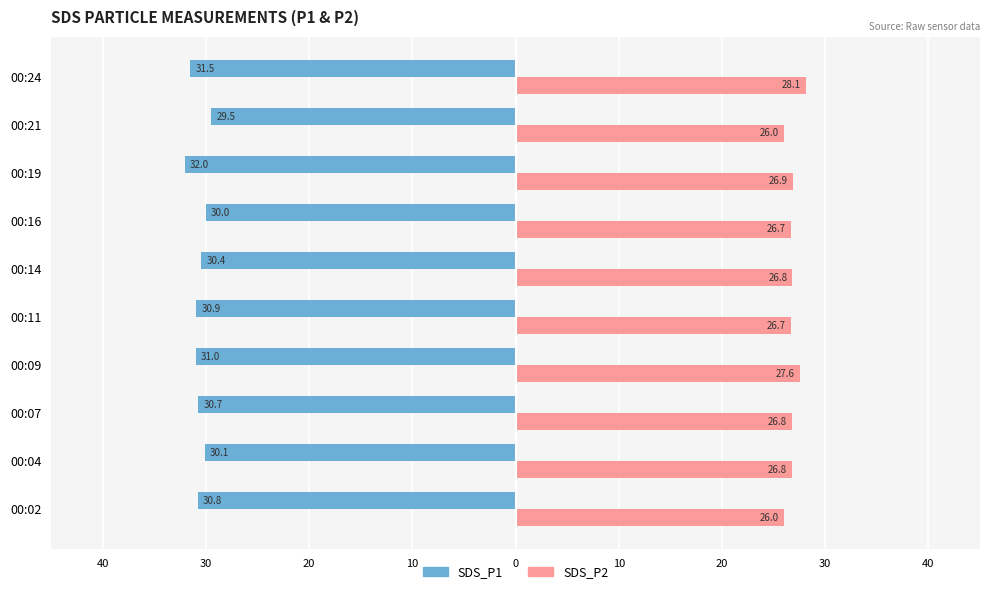

Does the chart contain stacked bars?

No